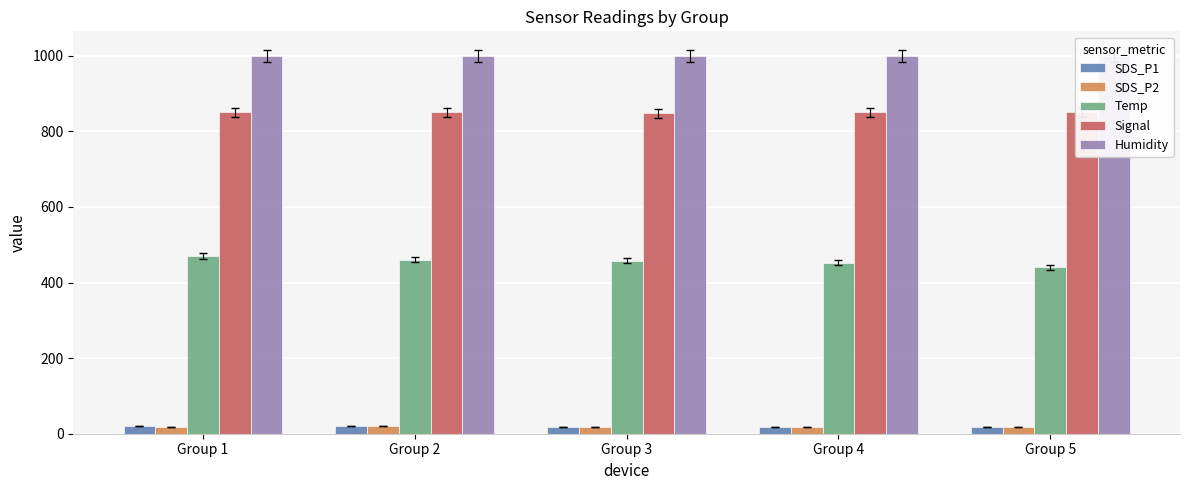

At how many categories does at least one series exceed 785?

5